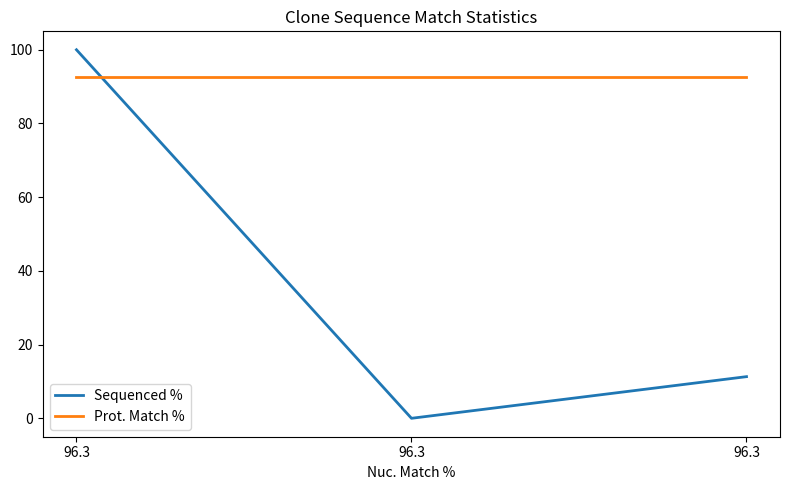

How many lines are shown in the chart?

2